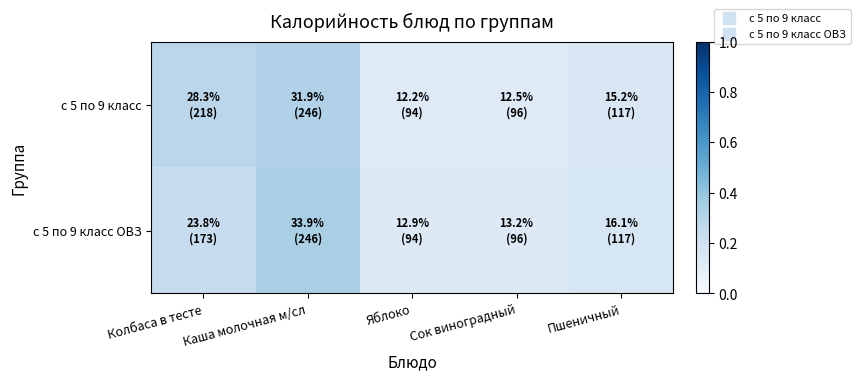

How many series are shown in this chart?

2